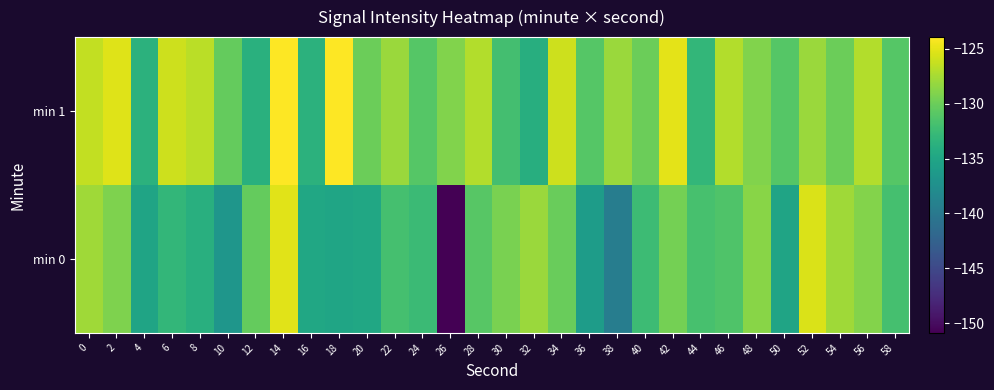

What is the greatest value displayed?

-123.9